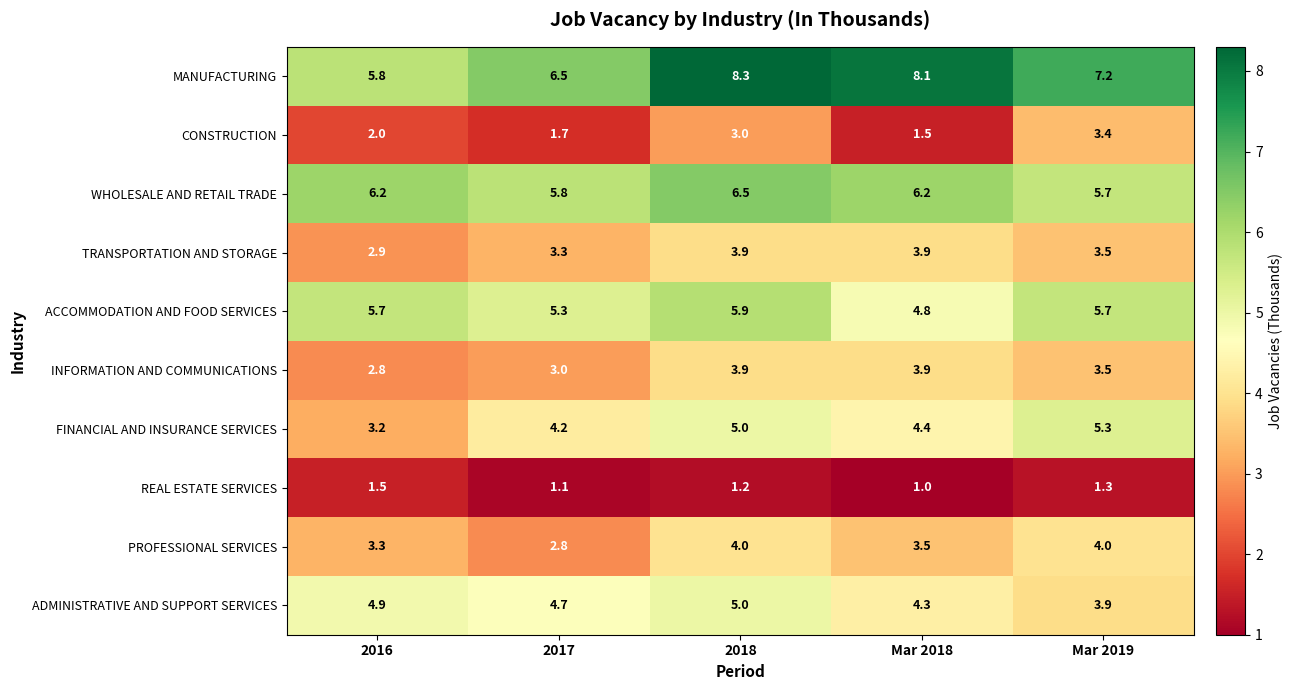

Read the WHOLESALE AND RETAIL TRADE value at 2017.

5.8